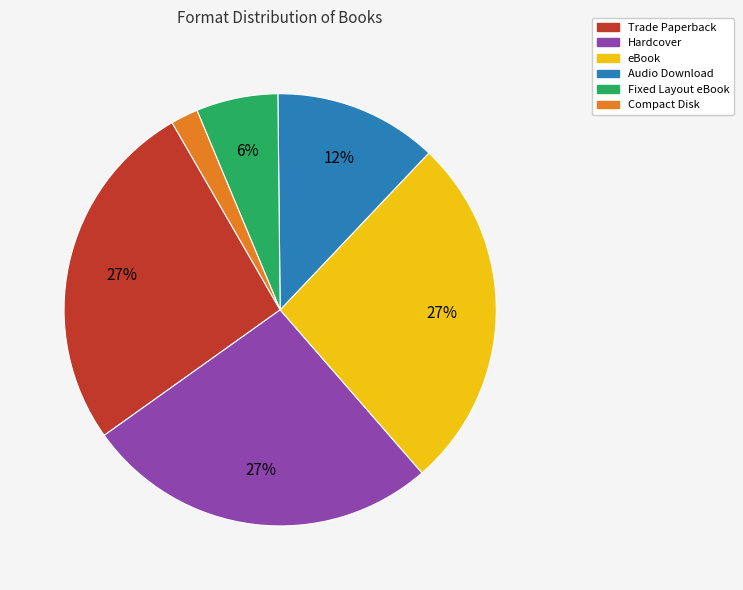

How many slices are in this pie chart?

6